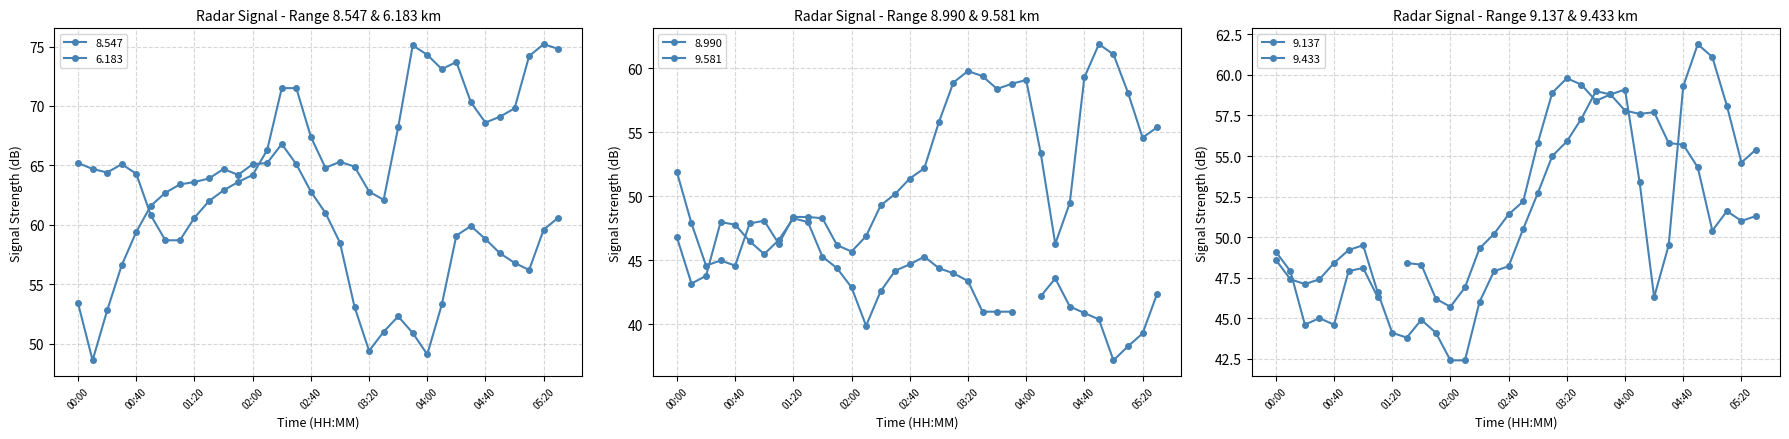

Does the chart have visible grid lines?

Yes